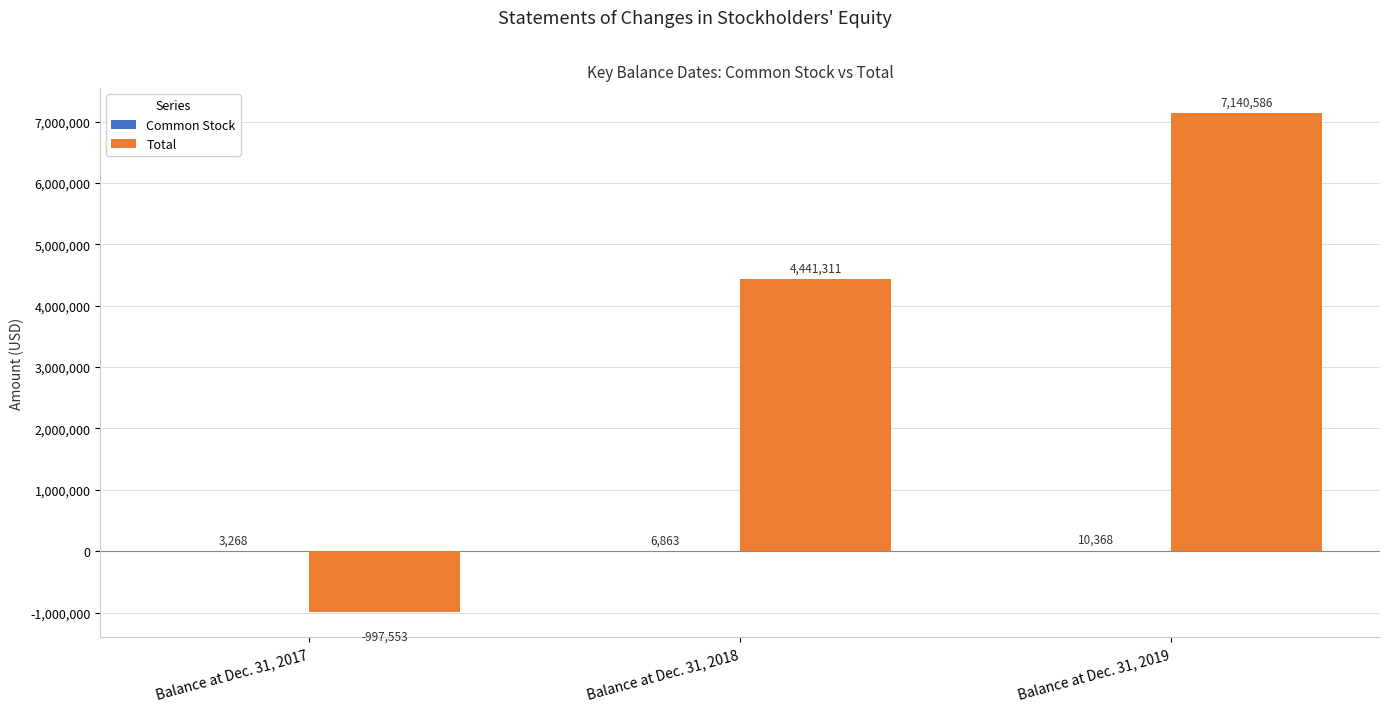

What is the maximum value shown in the chart?

7140586